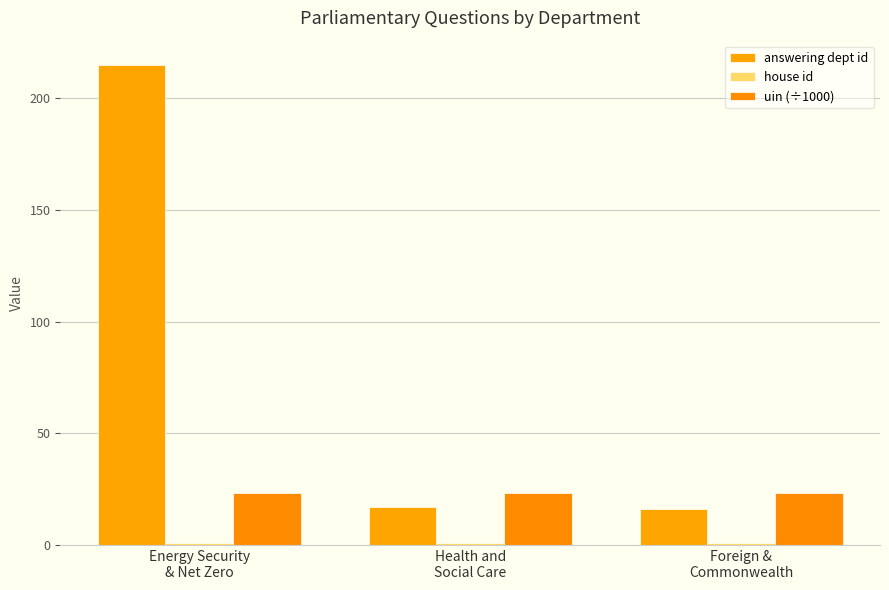

At Health and
Social Care, list the series in order from largest to smallest.

uin (÷1000), answering dept id, house id